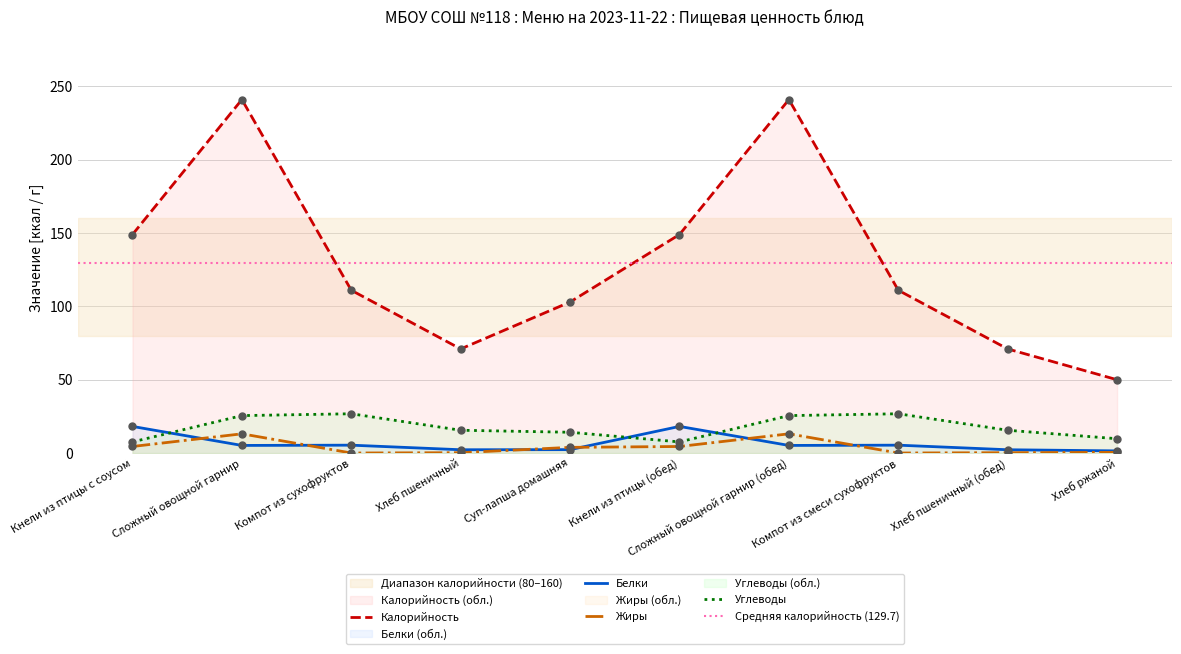

At which category is the sum across all series the highest?

Сложный овощной гарнир